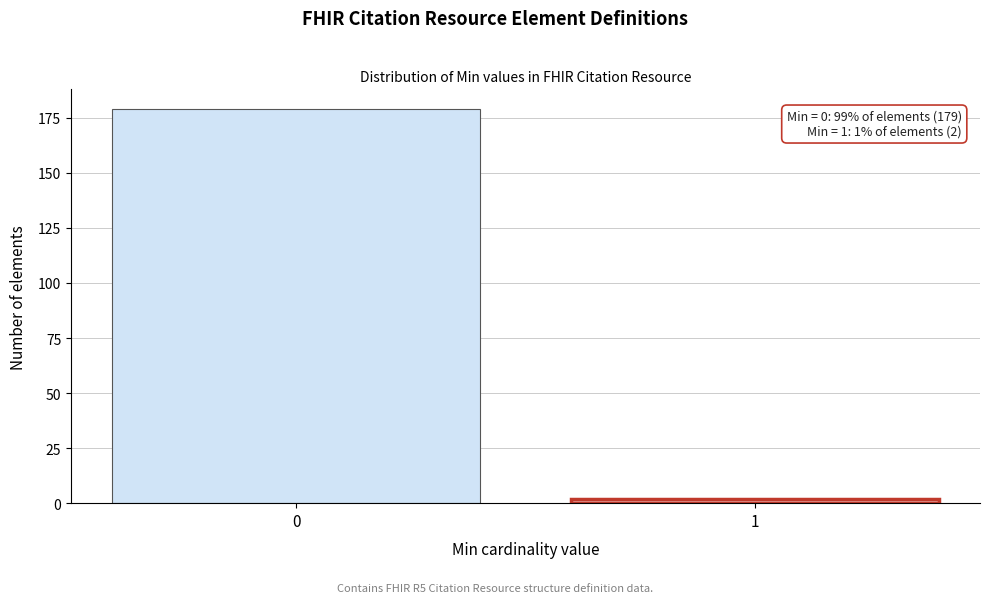

Reading left to right, list all the values displayed in this chart.

0=179	1=2